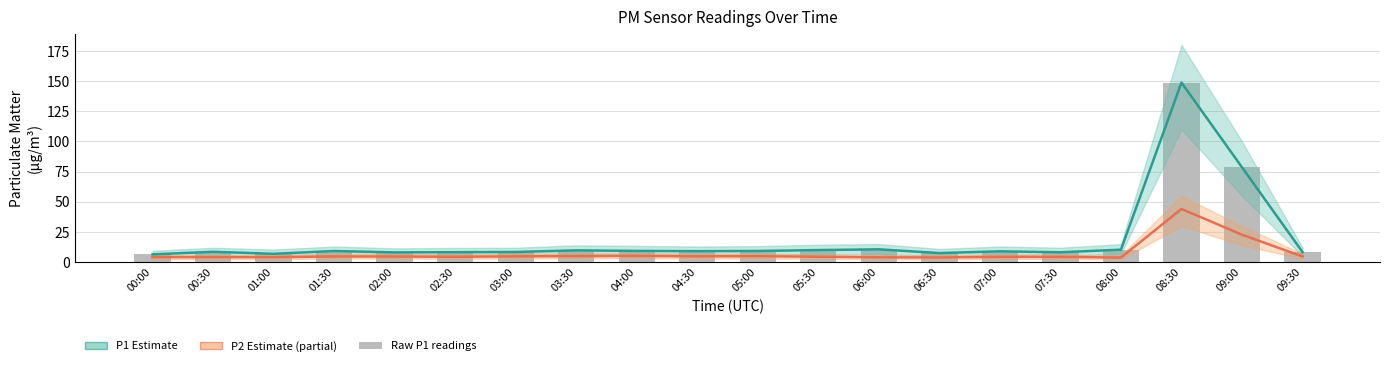

What is the sum of all Raw P1 readings values?

385.5